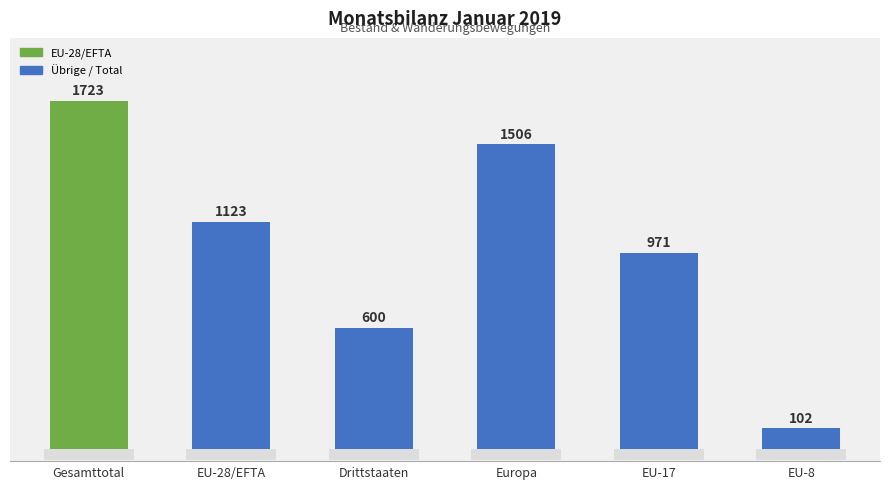

List the labels in order of value, largest first.

Gesamttotal, Europa, EU-28/EFTA, EU-17, Drittstaaten, EU-8